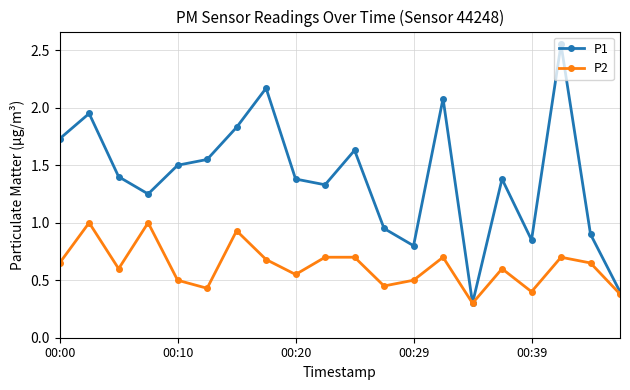

What is the lowest value of the P1 series?

0.3